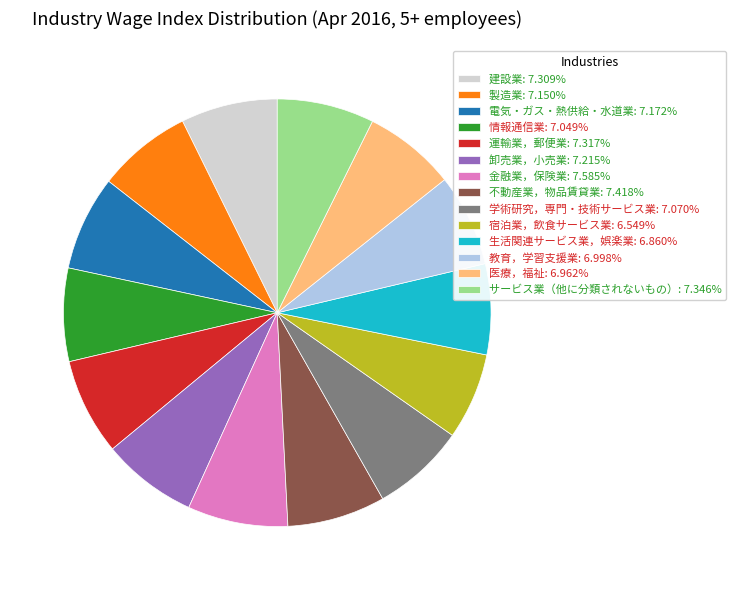

Approximately how many times larger is the value at 情報通信業 compared to 電気・ガス・熱供給・水道業?

1.0